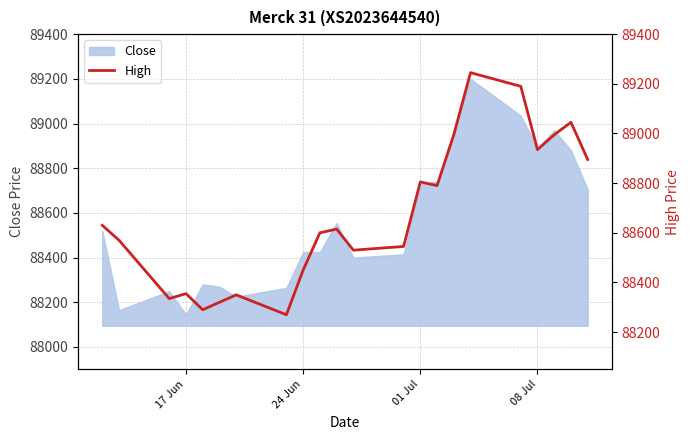

What is the minimum value shown in the chart?

88270